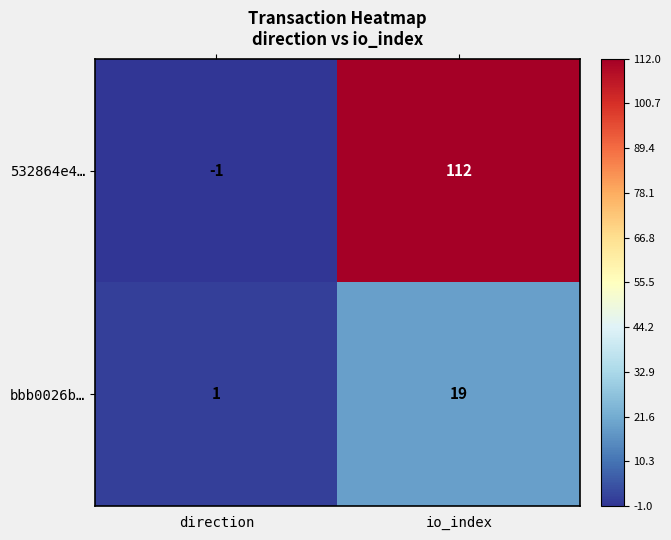

The value of bbb0026b… at direction is 1. True or false?

True